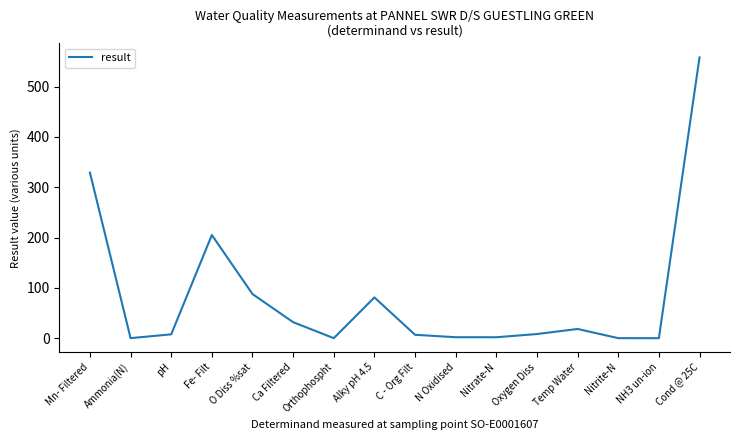

What is the ratio of the value at Cond @ 25C to the value at C - Org Filt?

82.7